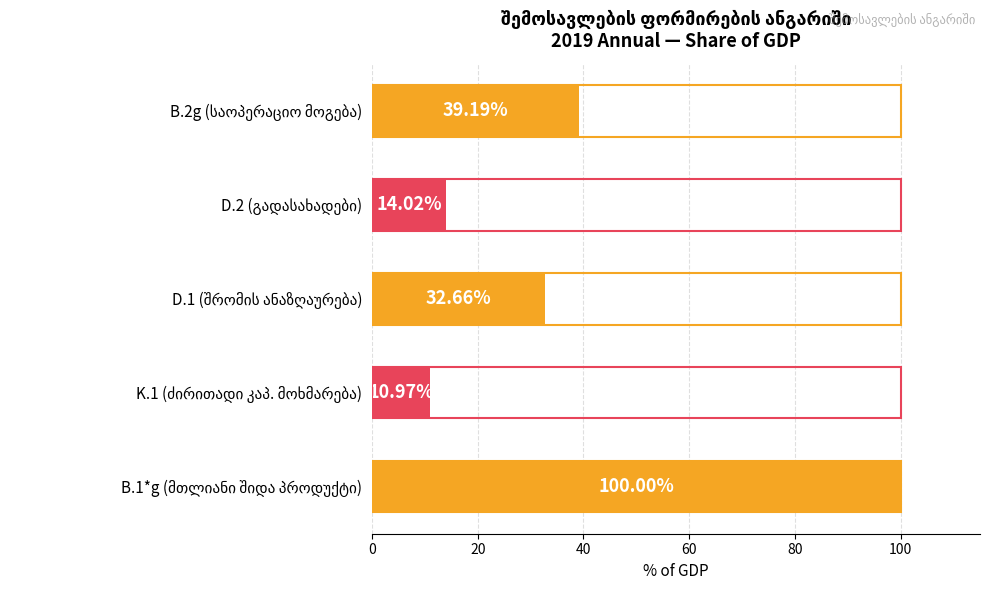

What is the greatest value displayed?

100.0